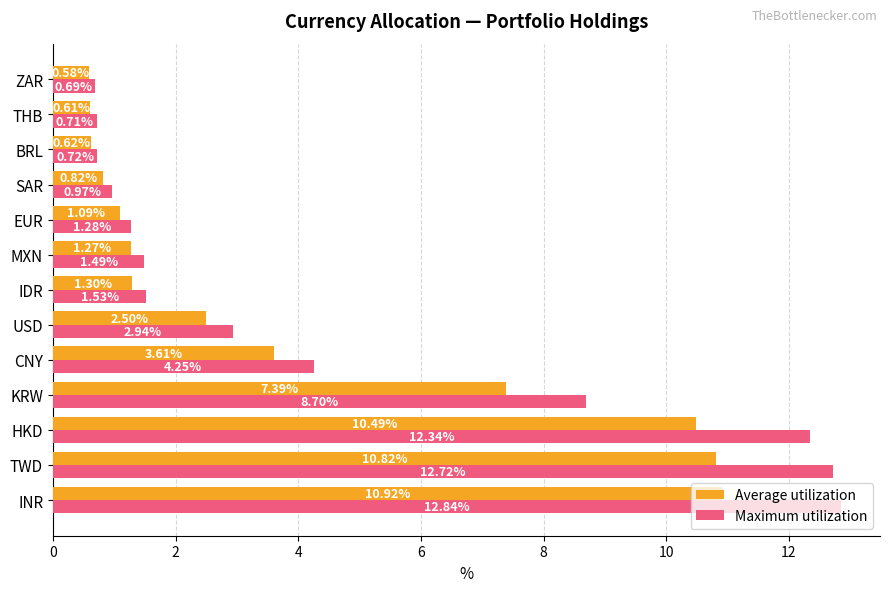

Which series changed the most between USD and THB?

Maximum utilization